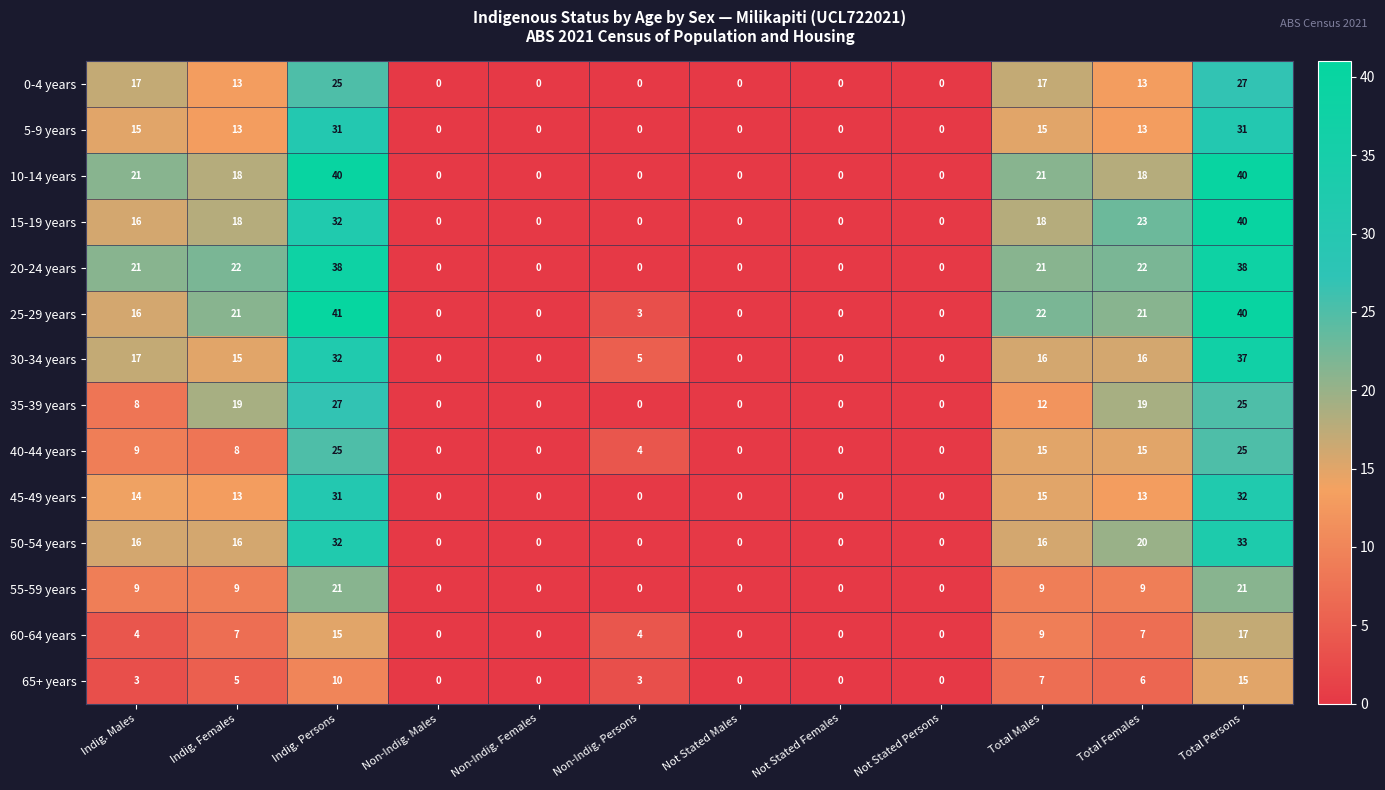

The 55-59 years series shows 9 at Total Males. True or false?

True